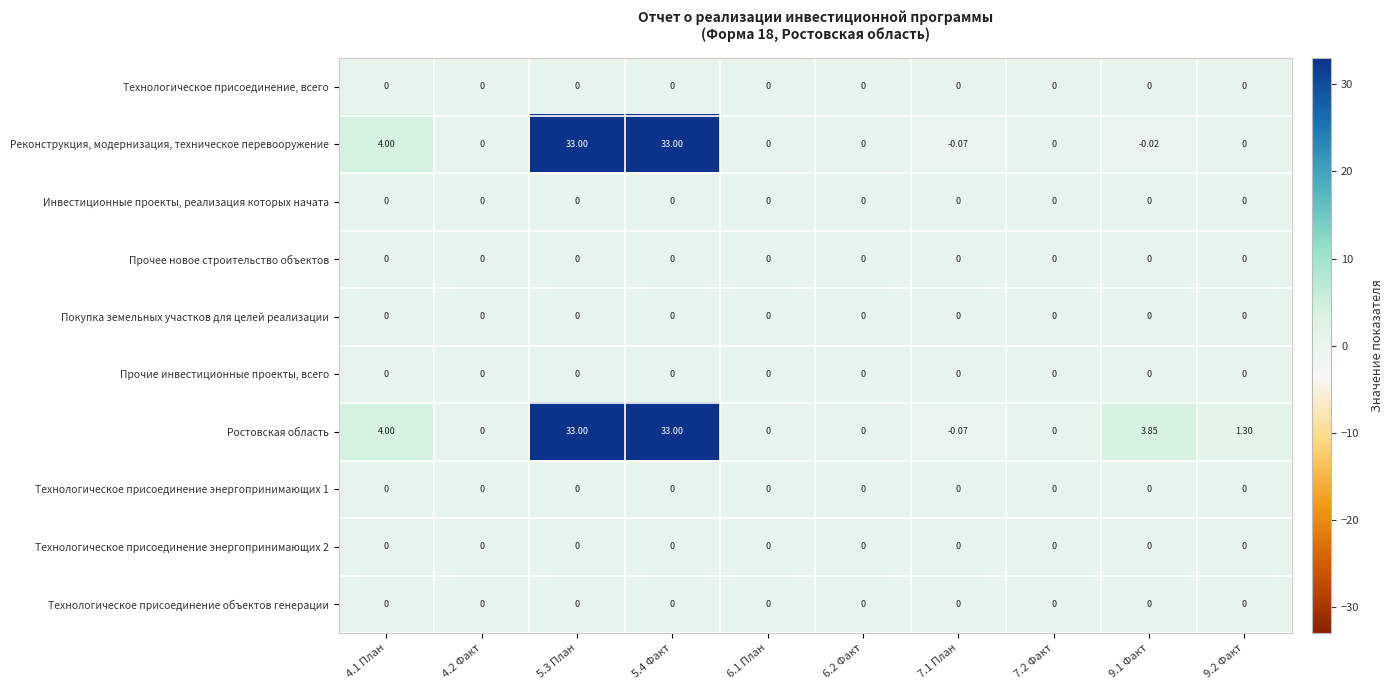

How many categories are shown in the chart?

10